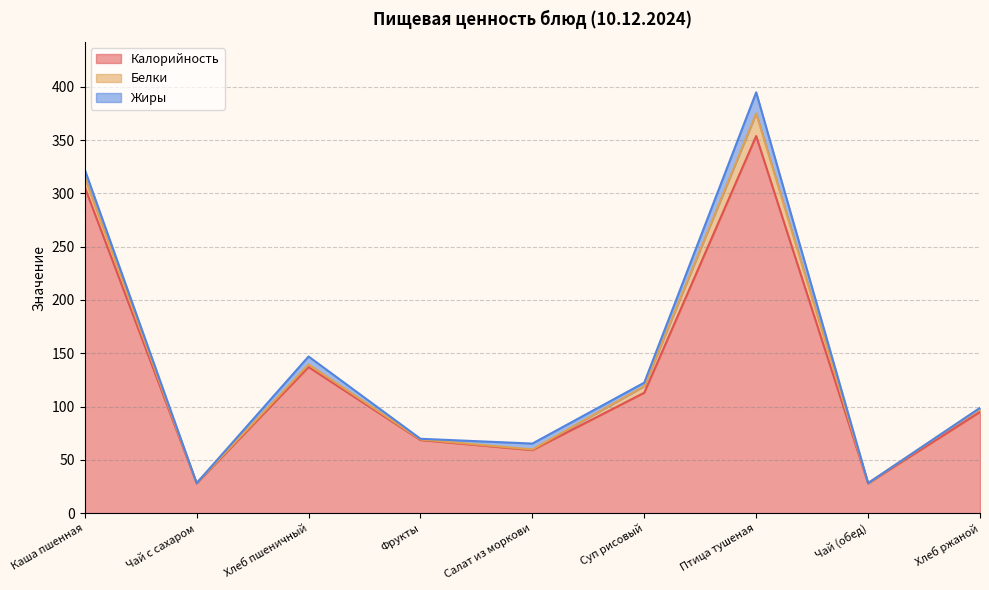

What is the total value across all series at Фрукты?

69.8